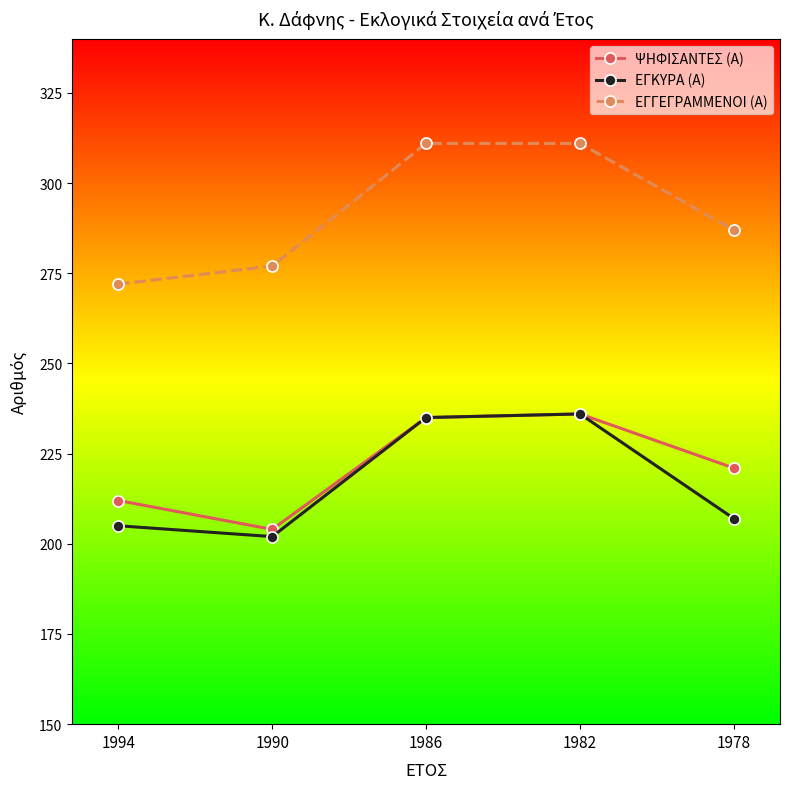

Which label corresponds to the smallest value in the chart?

1990